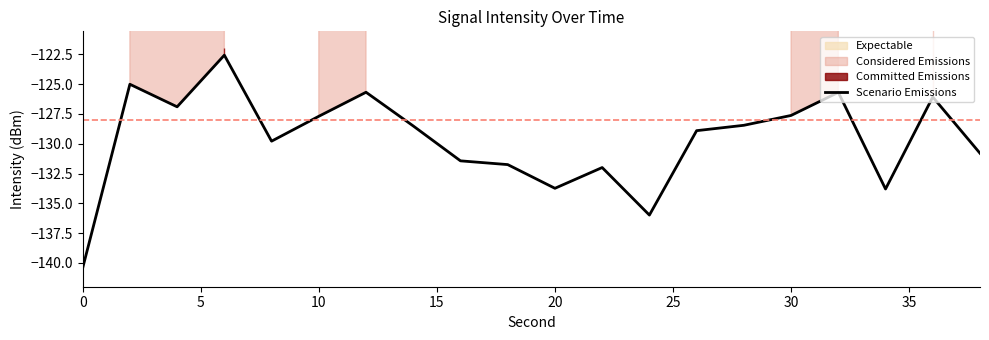

True or false: Scenario Emissions has a value of -140.4 at 0.

True